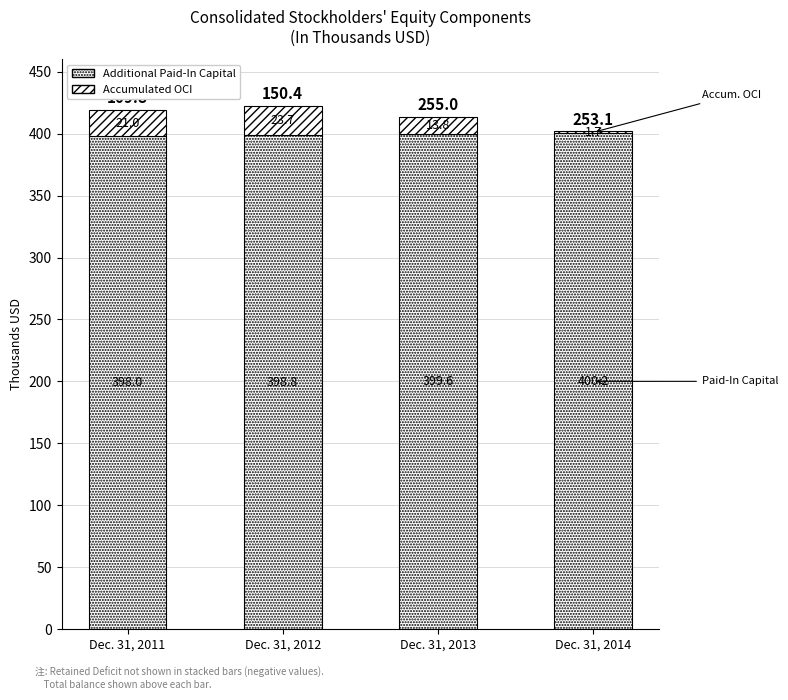

How many data points in Additional Paid-In Capital are above 399?

2